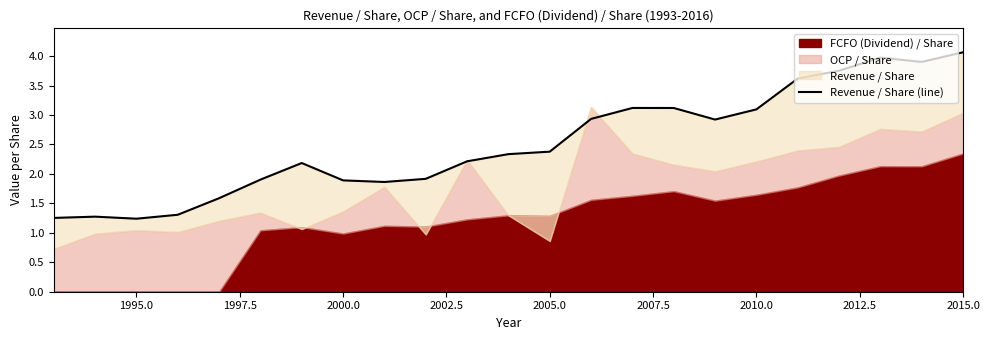

Does the chart display data point markers on the line(s)?

No